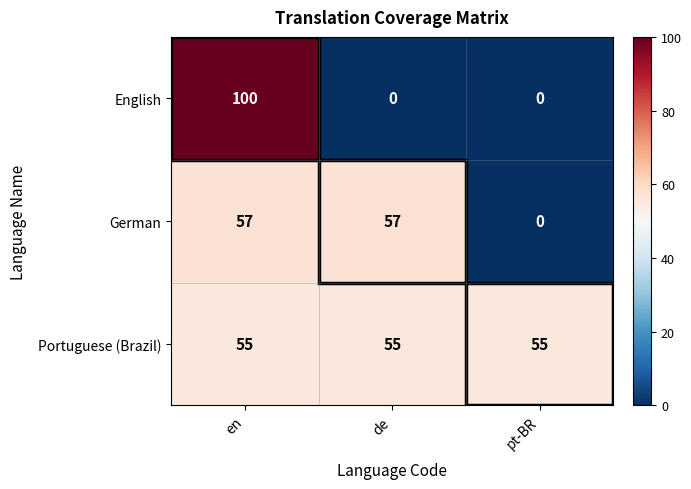

What is the difference between the English values at en and pt-BR?

100